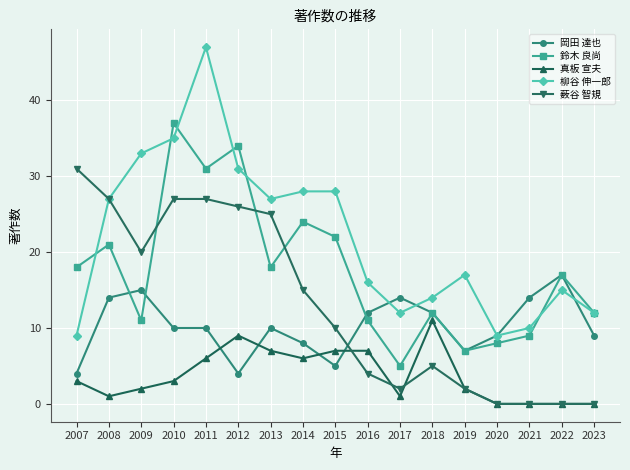

What is the difference between the maximum and minimum values in the 真板 宣夫 series?

11